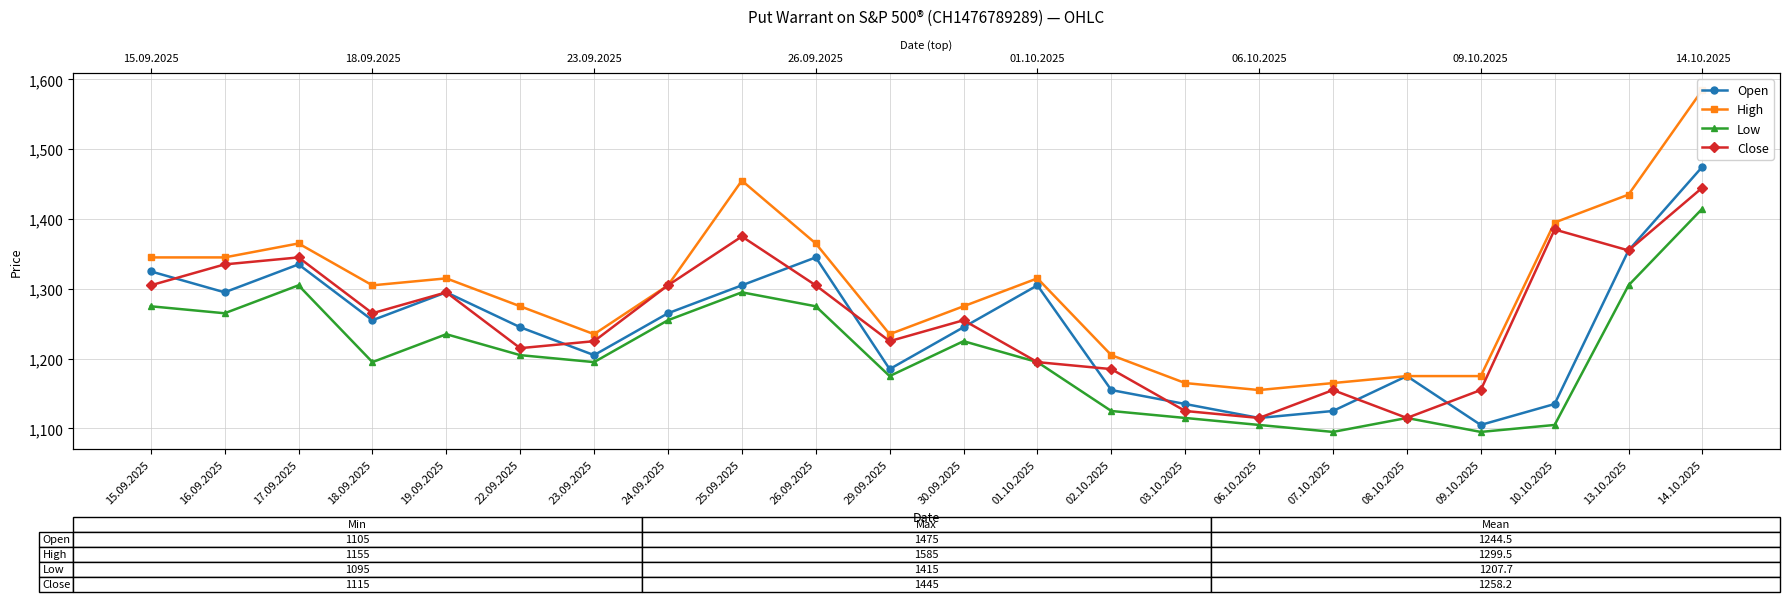

Reading right to left, list all the values displayed in this chart.

Open: 14.10.2025=1475	13.10.2025=1355	10.10.2025=1135	09.10.2025=1105	08.10.2025=1175	07.10.2025=1125	06.10.2025=1115	03.10.2025=1135	02.10.2025=1155	01.10.2025=1305	30.09.2025=1245	29.09.2025=1185	26.09.2025=1345	25.09.2025=1305	24.09.2025=1265	23.09.2025=1205	22.09.2025=1245	19.09.2025=1295	18.09.2025=1255	17.09.2025=1335	16.09.2025=1295	15.09.2025=1325
High: 14.10.2025=1585	13.10.2025=1435	10.10.2025=1395	09.10.2025=1175	08.10.2025=1175	07.10.2025=1165	06.10.2025=1155	03.10.2025=1165	02.10.2025=1205	01.10.2025=1315	30.09.2025=1275	29.09.2025=1235	26.09.2025=1365	25.09.2025=1455	24.09.2025=1305	23.09.2025=1235	22.09.2025=1275	19.09.2025=1315	18.09.2025=1305	17.09.2025=1365	16.09.2025=1345	15.09.2025=1345
Low: 14.10.2025=1415	13.10.2025=1305	10.10.2025=1105	09.10.2025=1095	08.10.2025=1115	07.10.2025=1095	06.10.2025=1105	03.10.2025=1115	02.10.2025=1125	01.10.2025=1195	30.09.2025=1225	29.09.2025=1175	26.09.2025=1275	25.09.2025=1295	24.09.2025=1255	23.09.2025=1195	22.09.2025=1205	19.09.2025=1235	18.09.2025=1195	17.09.2025=1305	16.09.2025=1265	15.09.2025=1275
Close: 14.10.2025=1445	13.10.2025=1355	10.10.2025=1385	09.10.2025=1155	08.10.2025=1115	07.10.2025=1155	06.10.2025=1115	03.10.2025=1125	02.10.2025=1185	01.10.2025=1195	30.09.2025=1255	29.09.2025=1225	26.09.2025=1305	25.09.2025=1375	24.09.2025=1305	23.09.2025=1225	22.09.2025=1215	19.09.2025=1295	18.09.2025=1265	17.09.2025=1345	16.09.2025=1335	15.09.2025=1305